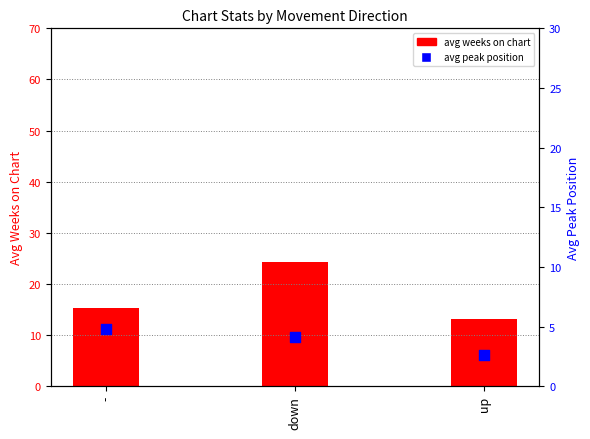

Which series has the widest spread of Y values?

avg weeks on chart